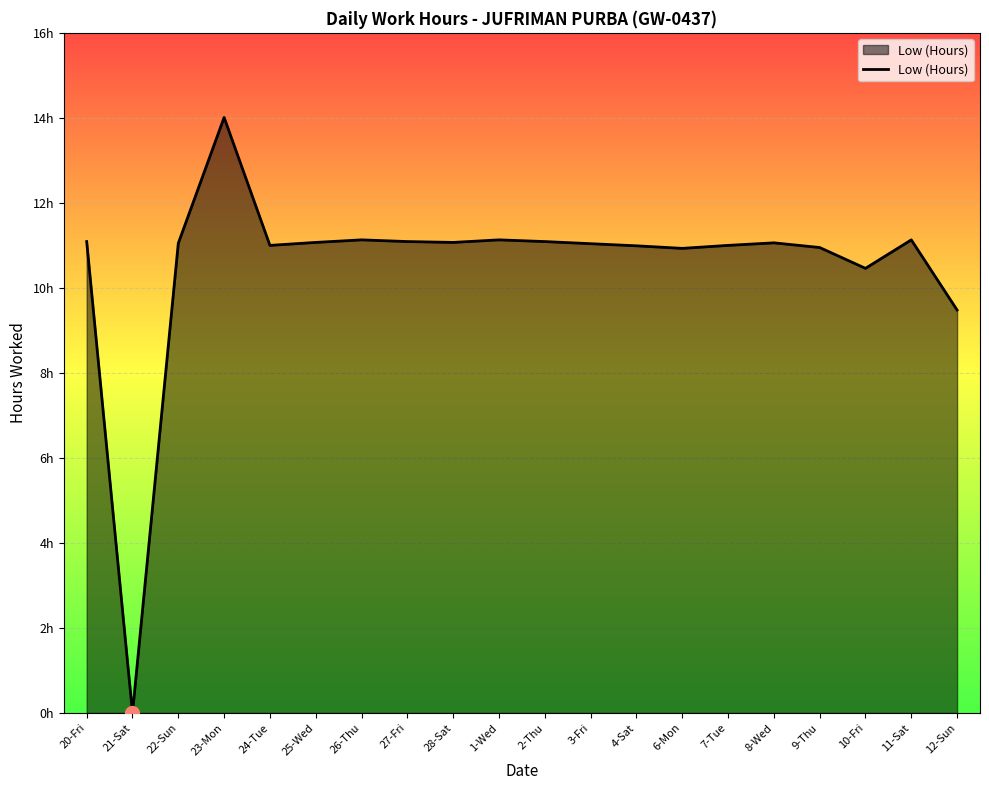

Is this an area chart (filled region under the line)?

Yes